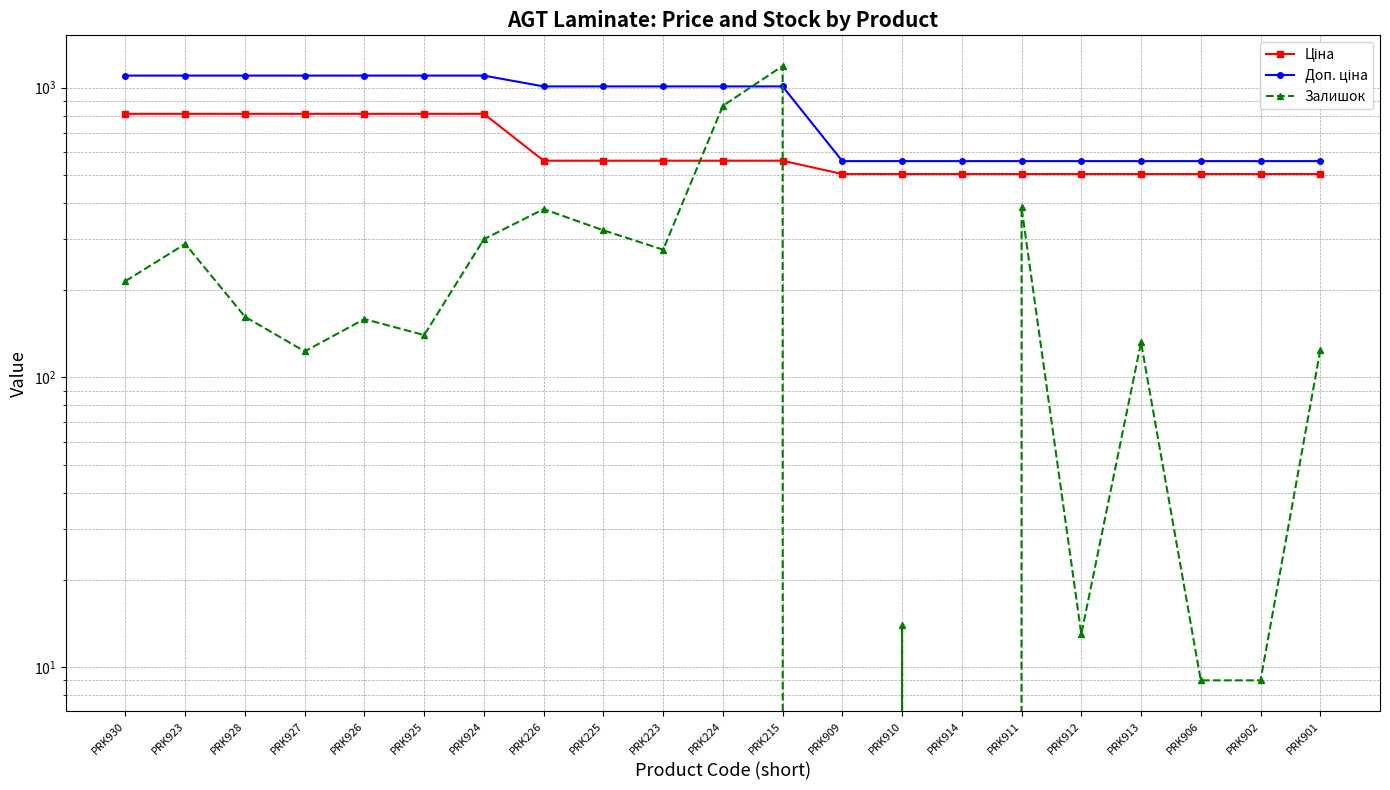

Reading left to right, transcribe all the data shown in this chart.

Ціна: 812.5	812.5	812.5	812.5	812.5	812.5	812.5	559.9	559.9	559.9	559.9	559.9	503.5	503.5	503.5	503.5	503.5	503.5	503.5	503.5	503.5
Доп. ціна: 1101.1	1101.1	1101.1	1101.1	1101.1	1101.1	1101.1	1010.4	1010.4	1010.4	1010.4	1010.4	558.0	558.0	558.0	558.0	558.0	558.0	558.0	558.0	558.0
Залишок: 215.0	289.0	162.0	123.0	159.0	140.0	300.0	381.0	322.0	276.0	866.0	1188.0	0.0	14.0	0.0	386.0	13.0	132.0	9.0	9.0	124.0